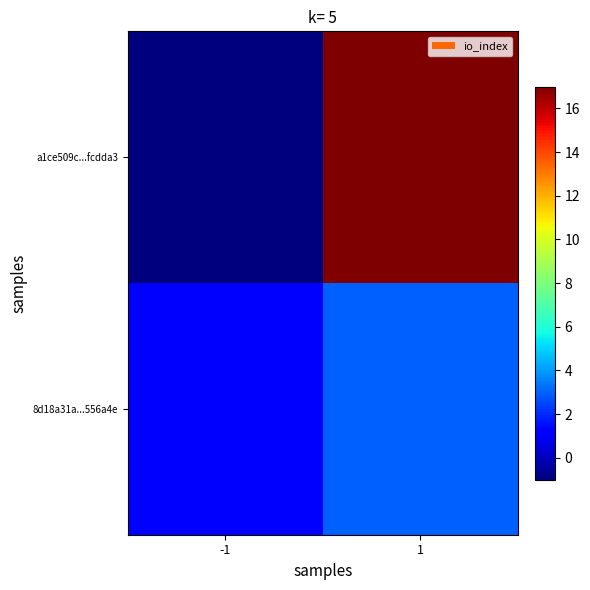

Between 1 and -1, which is larger?

1